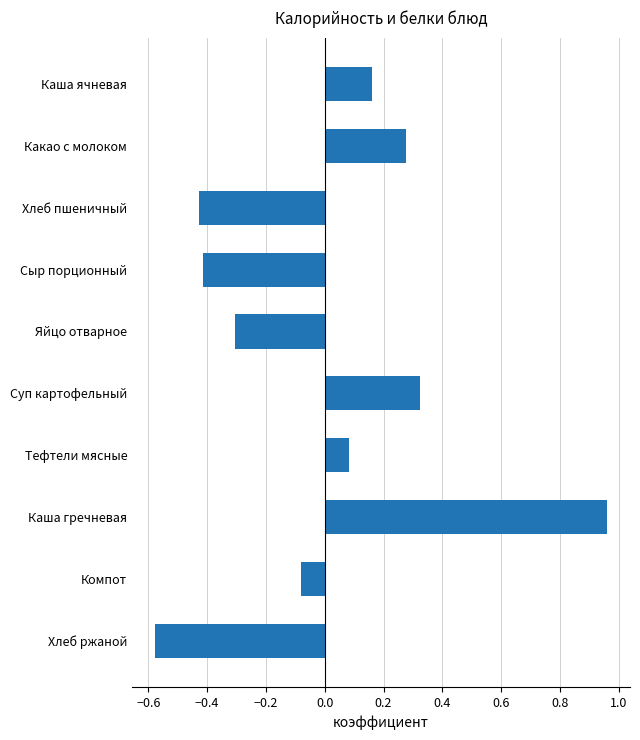

Does the chart contain stacked bars?

No